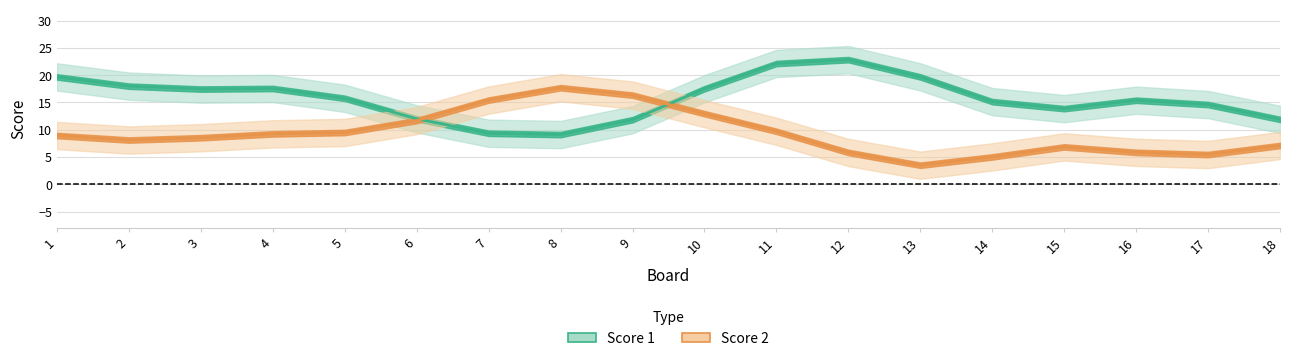

What is the average value of the Score 2 series?

9.3